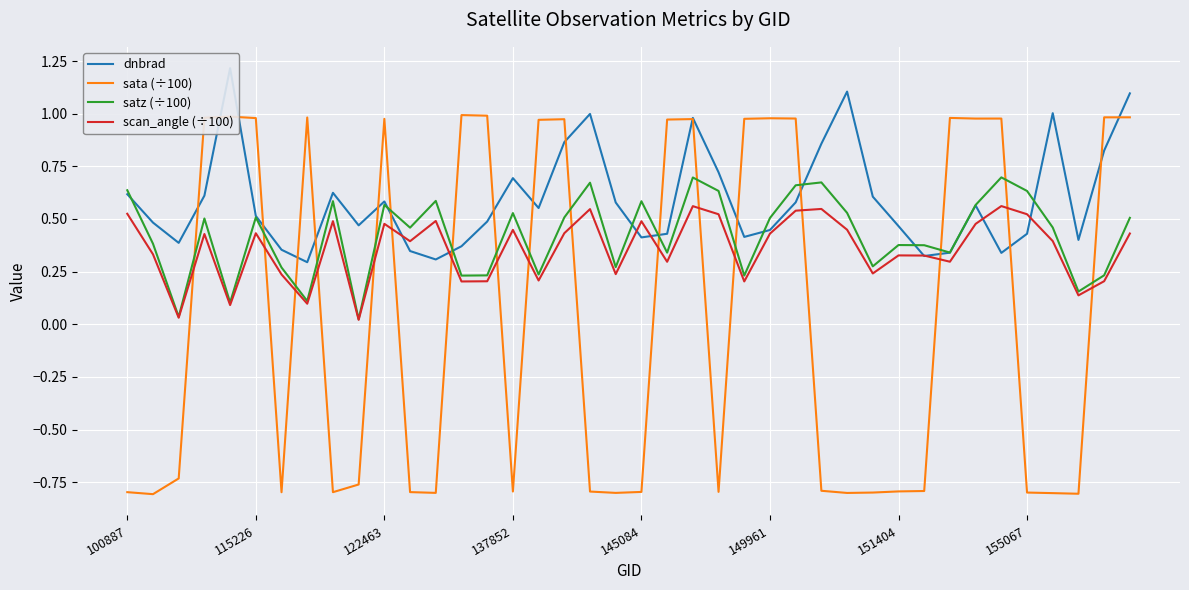

What position from the right is 12?

28